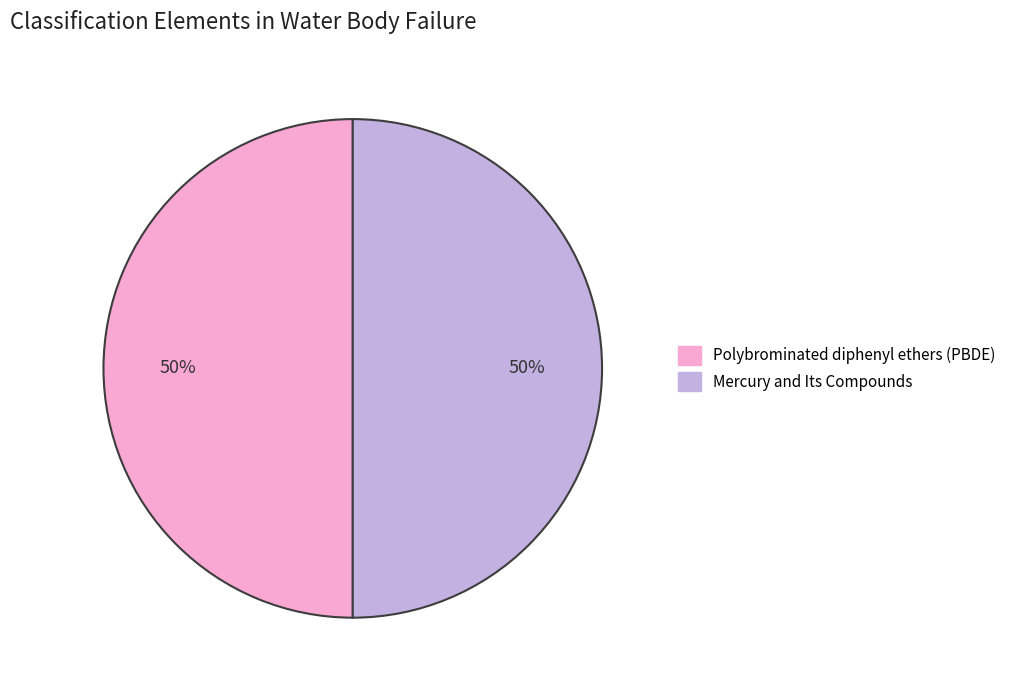

To the nearest percent, what portion does Mercury and Its Compounds represent?

50%